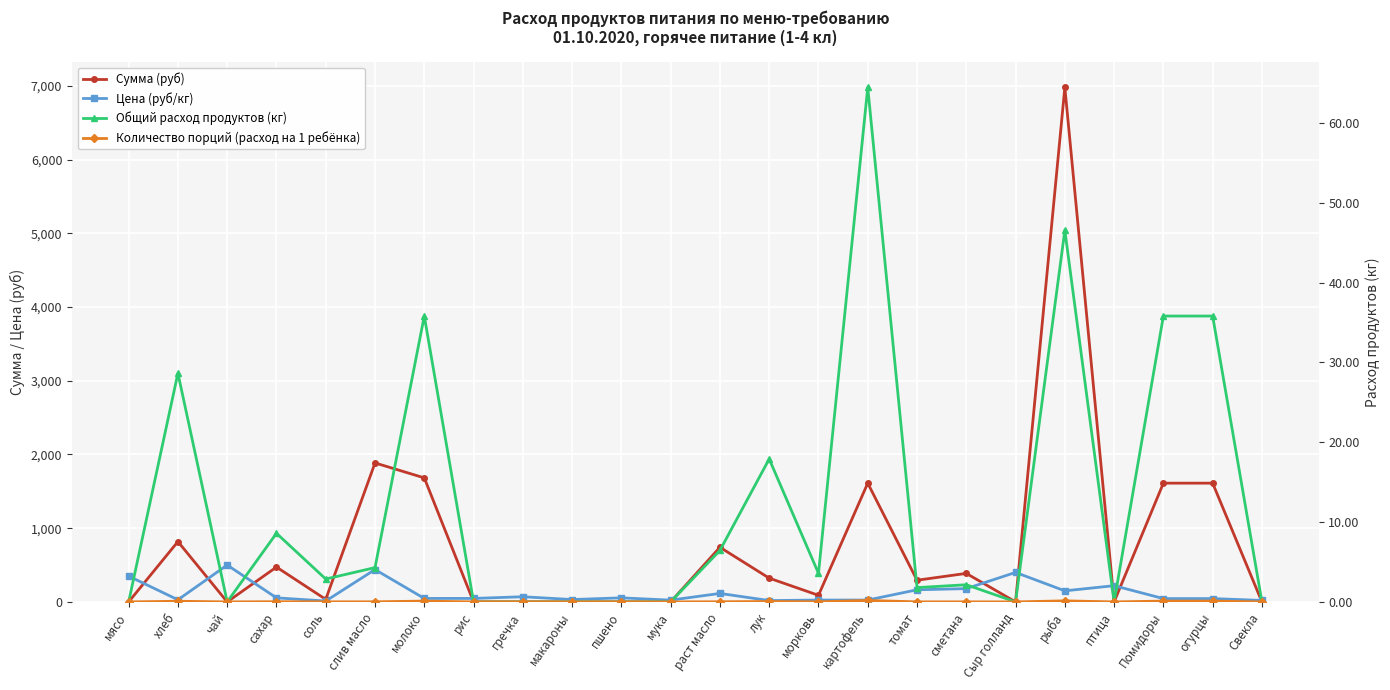

Which has a higher value, Сыр голланд or мясо?

Сыр голланд